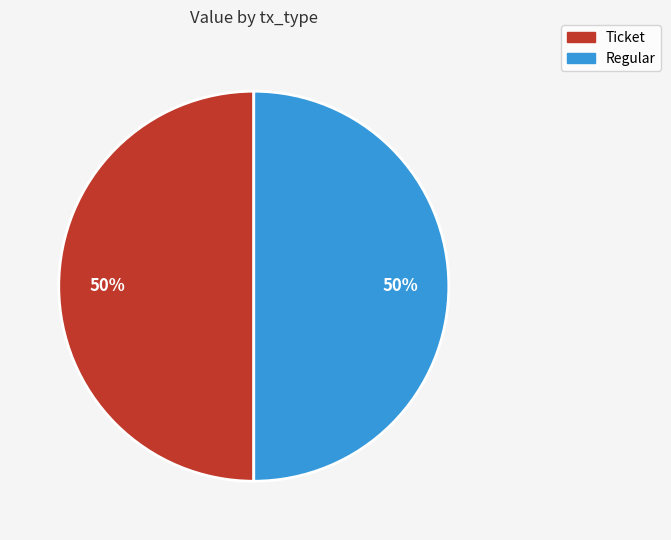

Is it true that Regular is 45% of the pie?

False